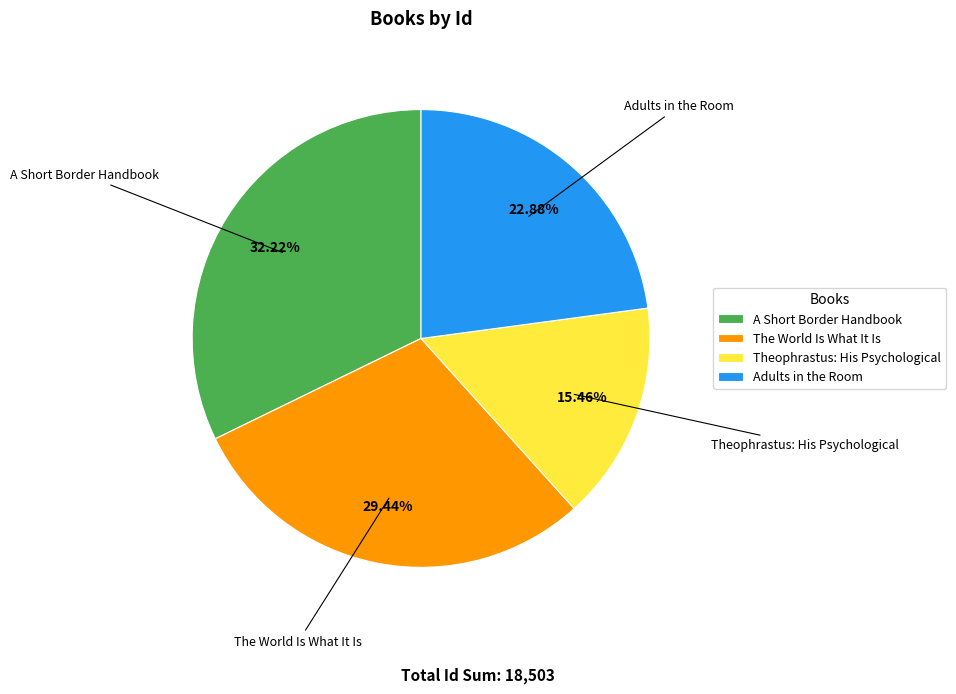

Does Adults in the Room represent more than half of the total?

No